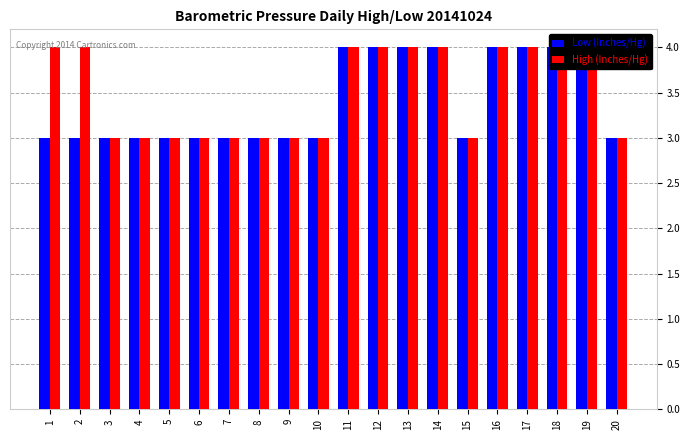

How many bars are there in each group?

2